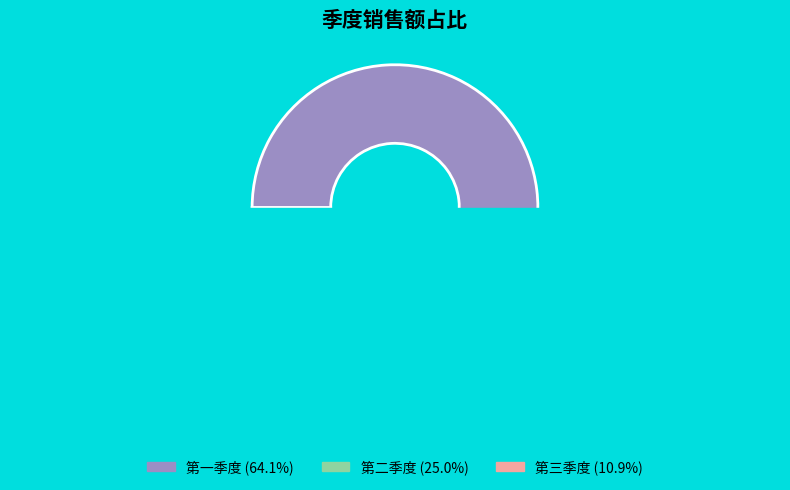

What is the total percentage of 第二季度 and 第三季度?

35.9%